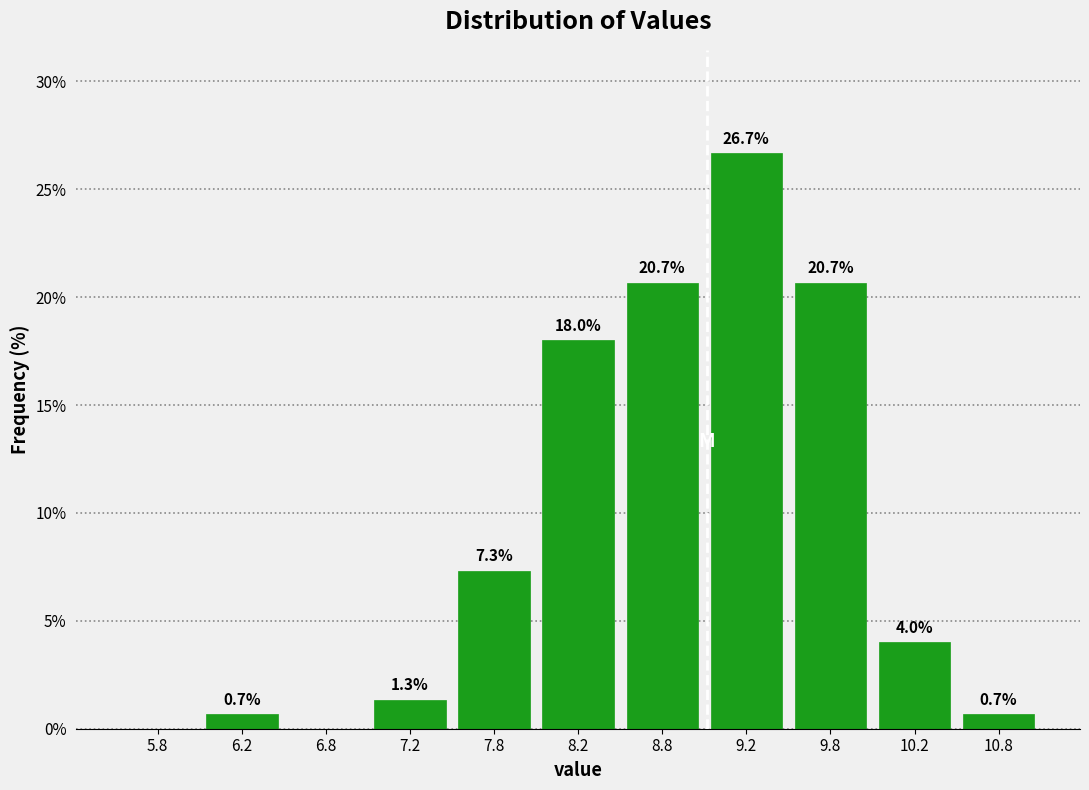

Which range on the x-axis has the tallest bar?

9.0 to 9.5